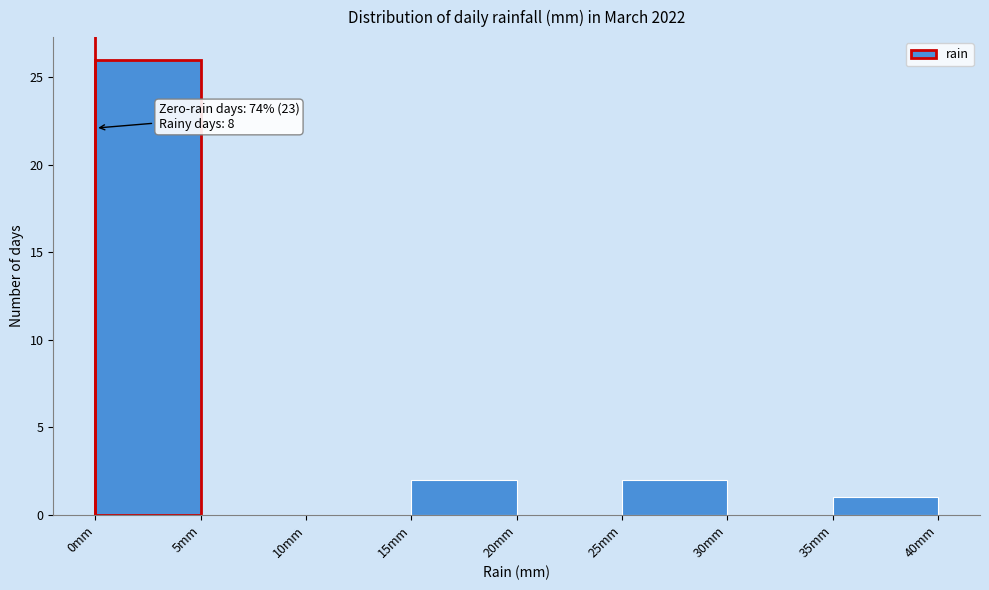

Which range on the x-axis has the tallest bar?

0 to 5